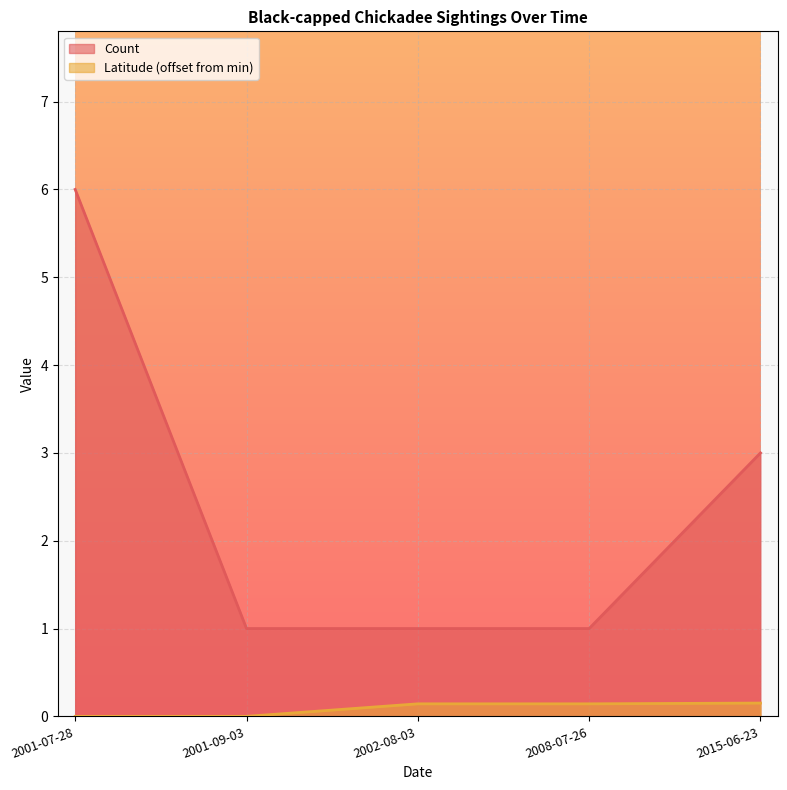

What is the label of the 1st point from the left?

2001-07-28